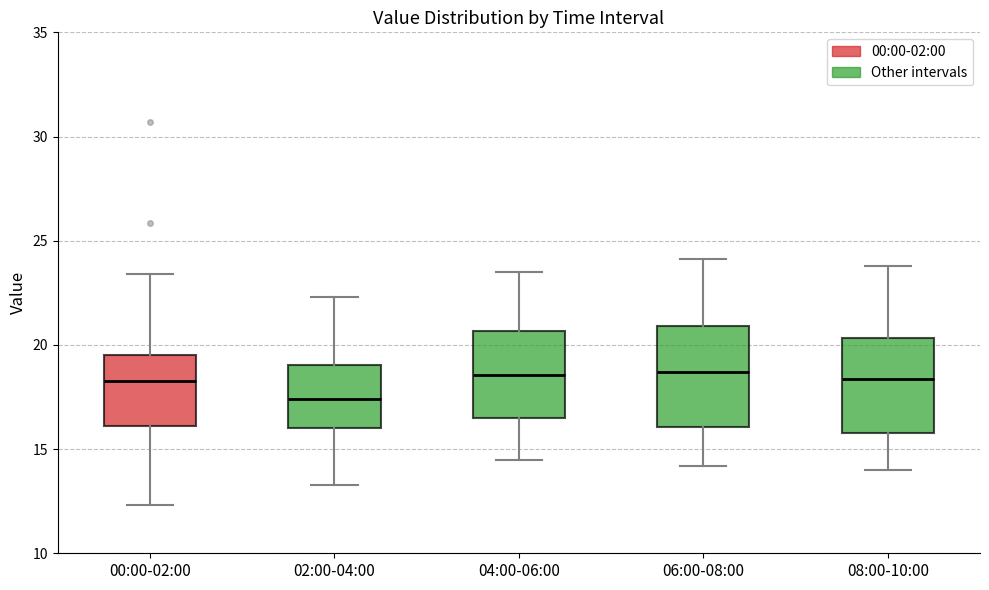

Where does the upper whisker of the box for 06:00-08:00 end on the y-axis? The values are not printed on the chart, so give them approximately, as read against the axis.

24.0